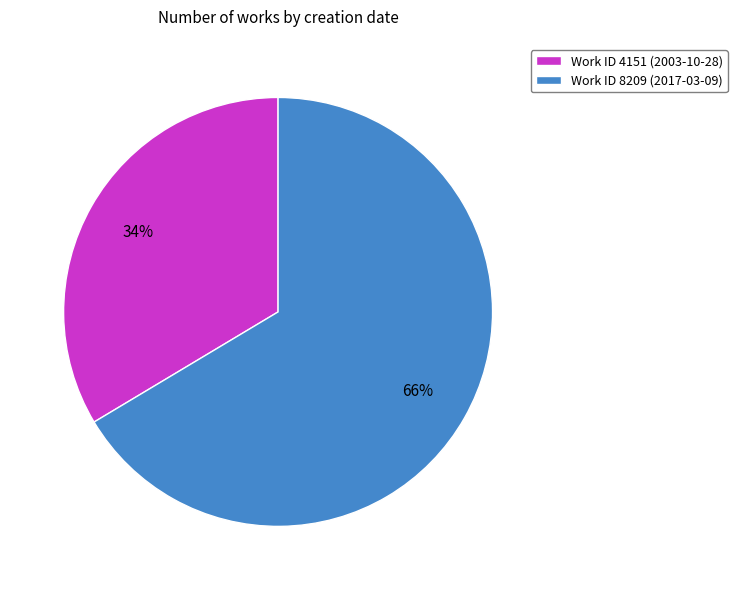

Which slice represents more than half of the pie?

Work ID 8209 (2017-03-09)